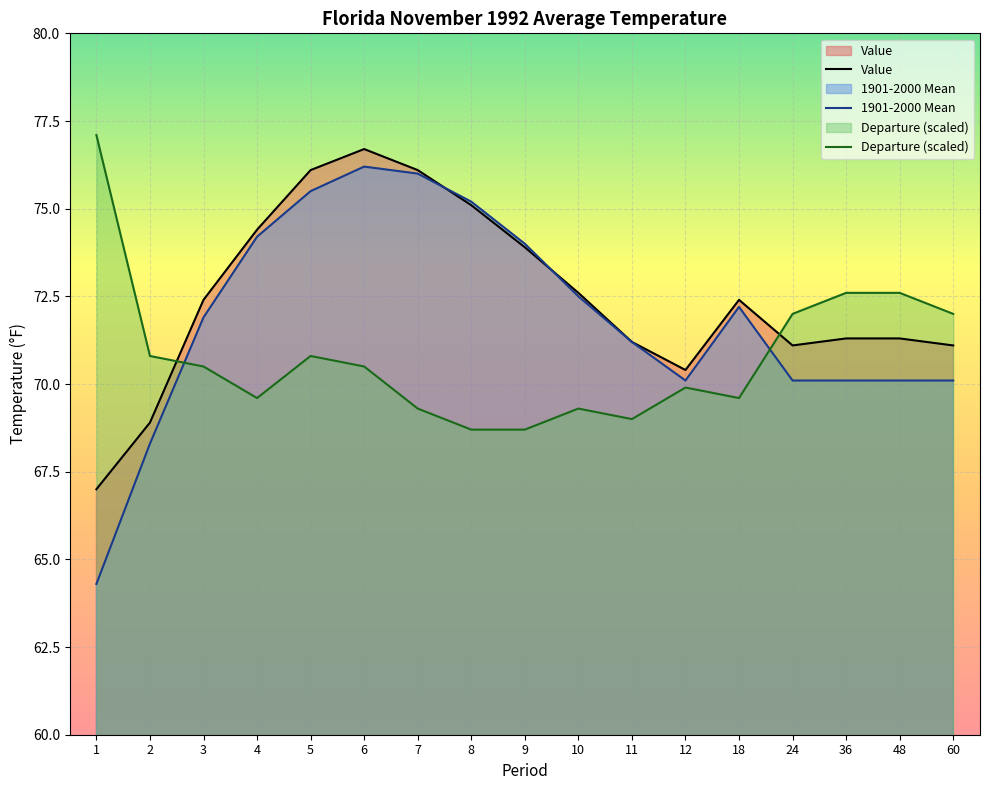

What is the lowest value of the Value series?

67.0